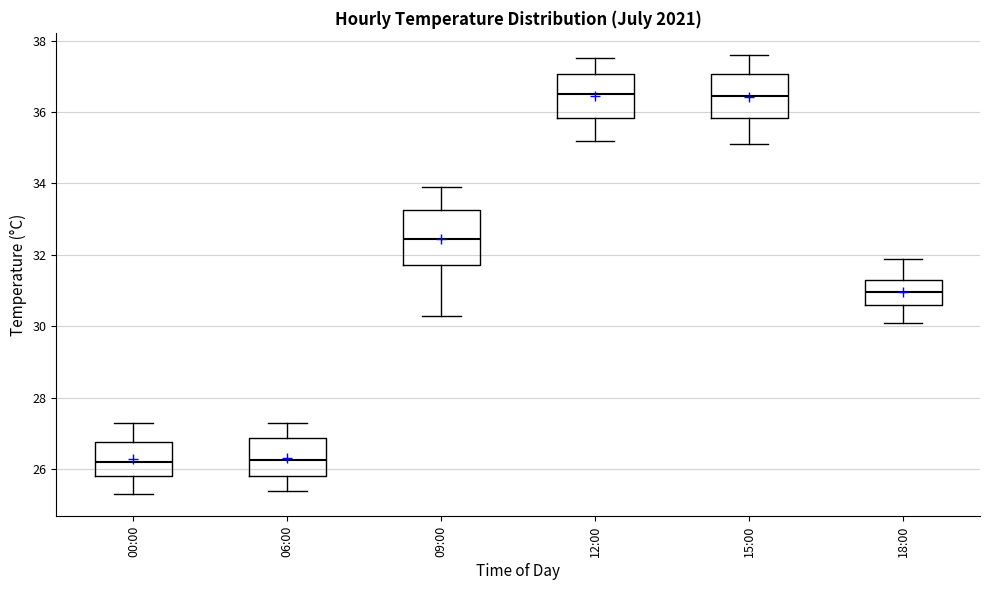

Comparing the boxes themselves (not the whiskers), which one is the tallest?

09:00